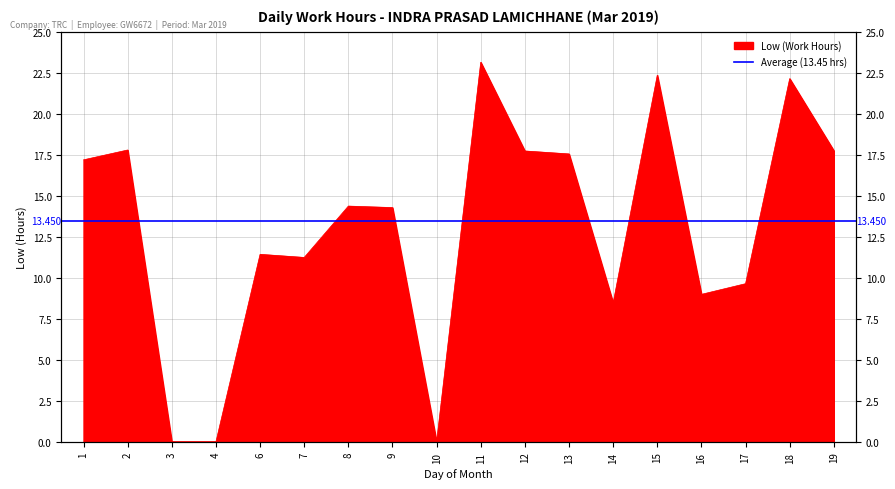

What is the average value?

13.0